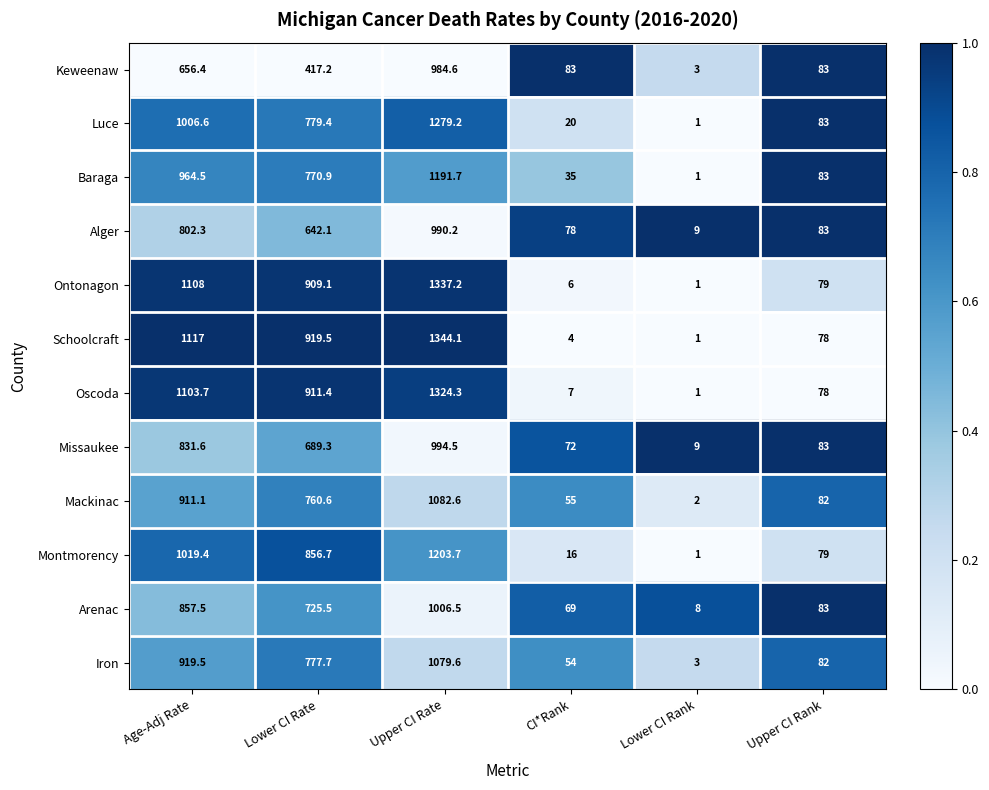

List the series in order of their peak value, highest first.

Schoolcraft, Ontonagon, Oscoda, Luce, Montmorency, Baraga, Mackinac, Iron, Arenac, Missaukee, Alger, Keweenaw